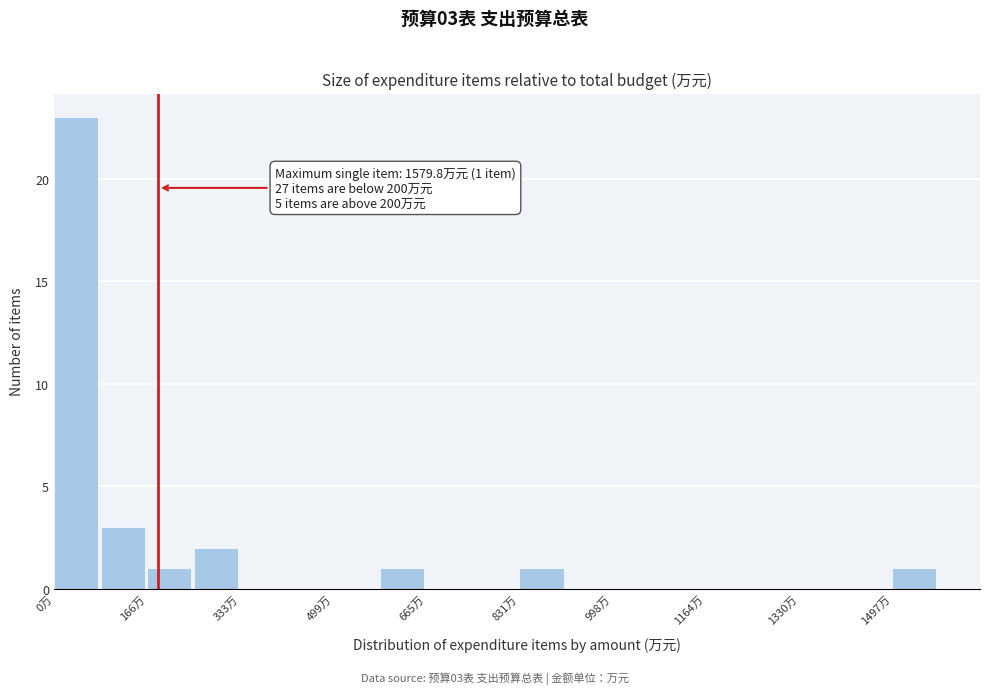

Which range on the x-axis has the tallest bar?

0 to 80